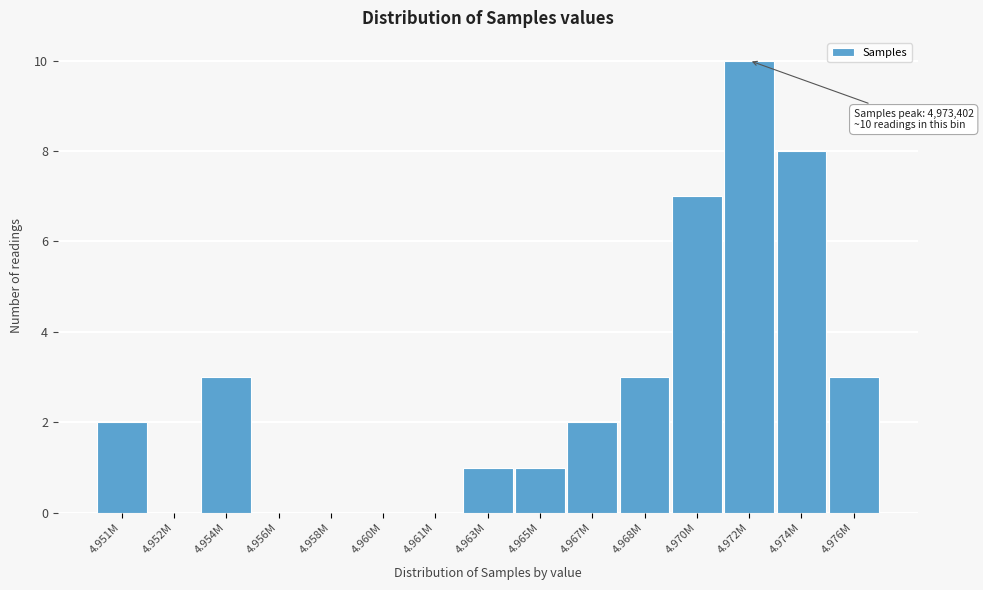

Reading left to right, extract all data points from this chart.

4.951M=2	4.952M=0	4.954M=3	4.956M=0	4.958M=0	4.960M=0	4.961M=0	4.963M=1	4.965M=1	4.967M=2	4.968M=3	4.970M=7	4.972M=10	4.974M=8	4.976M=3